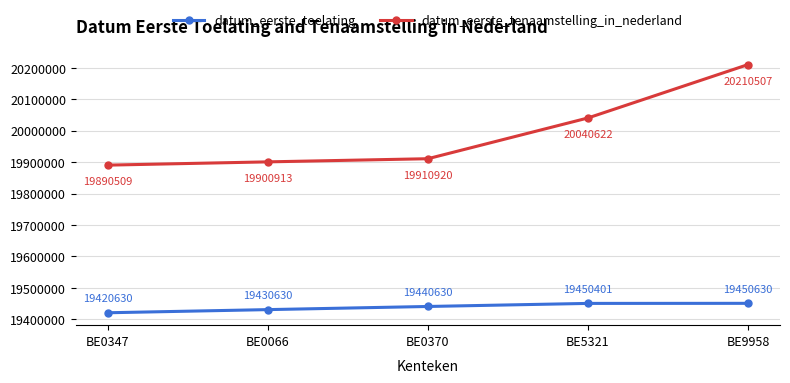

At BE9958, list the series in order from smallest to largest.

datum_eerste_toelating, datum_eerste_tenaamstelling_in_nederland